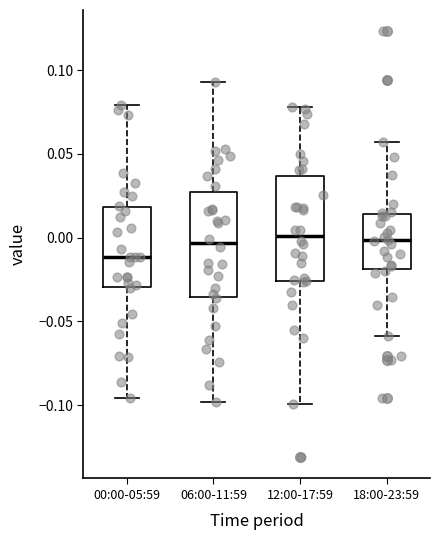

Reading left to right, read every box against the y-axis: the position of its median line, the range the box covers, and the ends of its whiskers. The values are not printed on the chart, so give them approximately, as read against the axis.

00:00-05:59: median -0.010, box -0.030 to 0.020, whiskers -0.095 to 0.080
06:00-11:59: median -0.005, box -0.035 to 0.025, whiskers -0.100 to 0.095
12:00-17:59: median 0.000, box -0.025 to 0.035, whiskers -0.100 to 0.080
18:00-23:59: median 0.000, box -0.020 to 0.015, whiskers -0.060 to 0.055